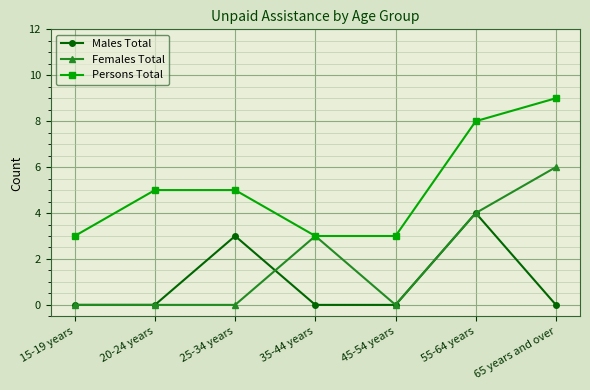

What is the sum of the Females Total values at 25-34 years and 35-44 years?

3